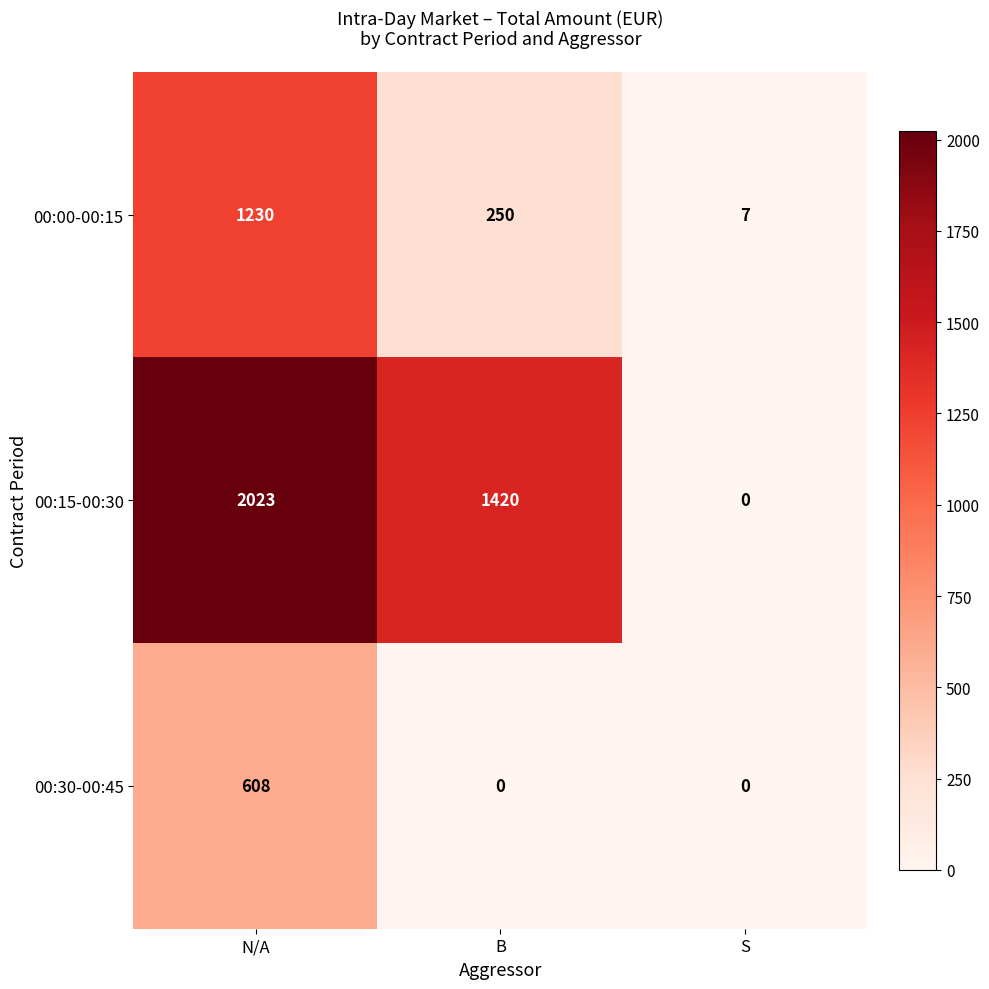

Rank the series by their average value, from lowest to highest.

00:30-00:45, 00:00-00:15, 00:15-00:30